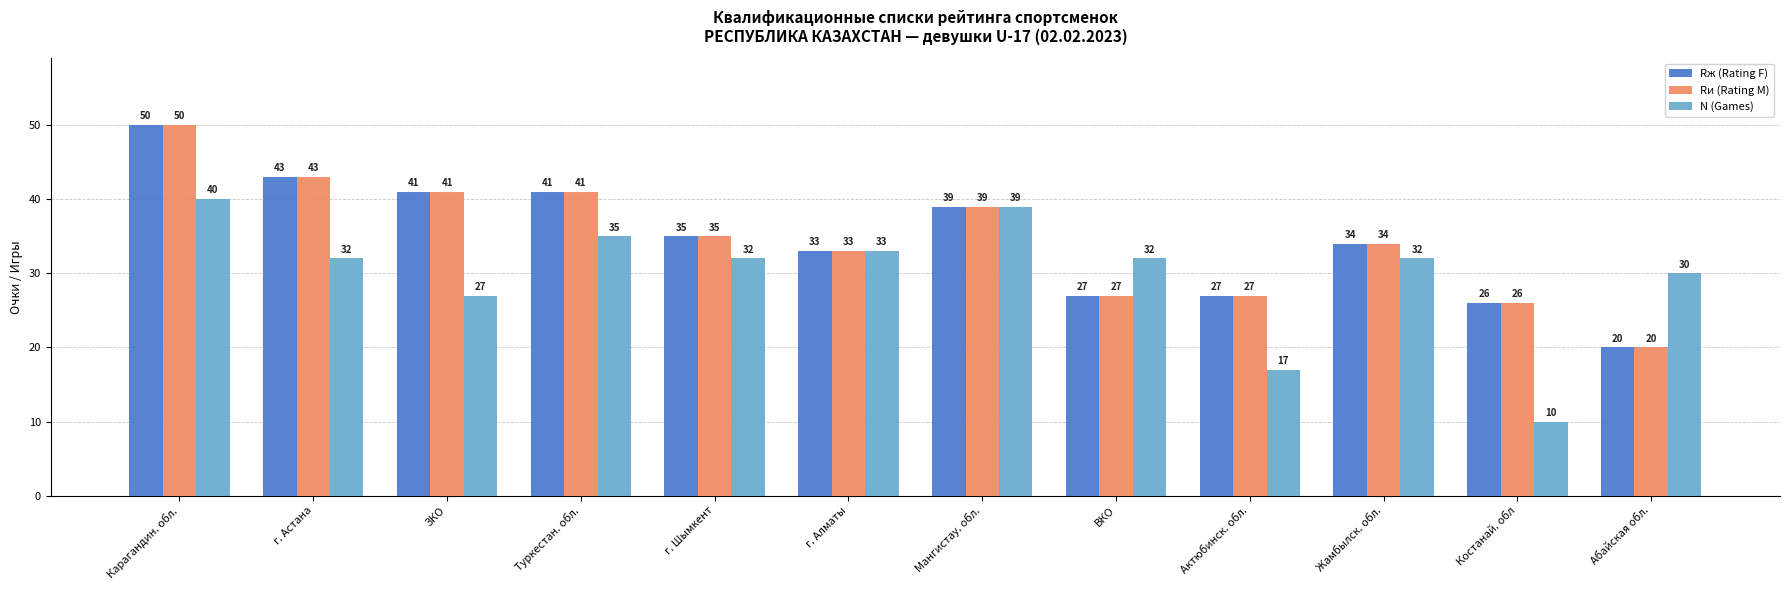

At which label does N (Games) first exceed 32?

Карагандин. обл.